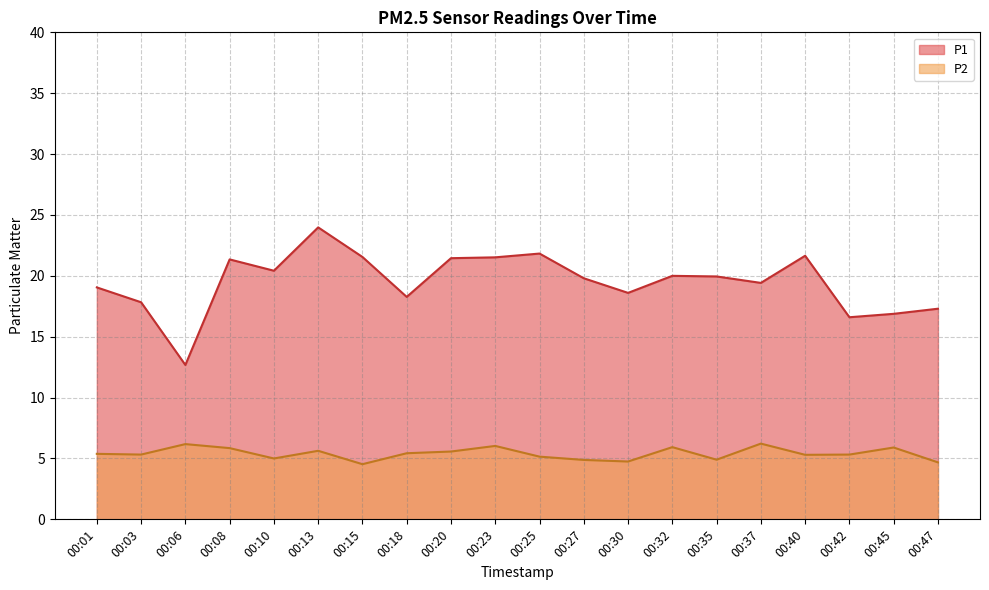

True or false: P2 and P1 intersect in this chart.

False